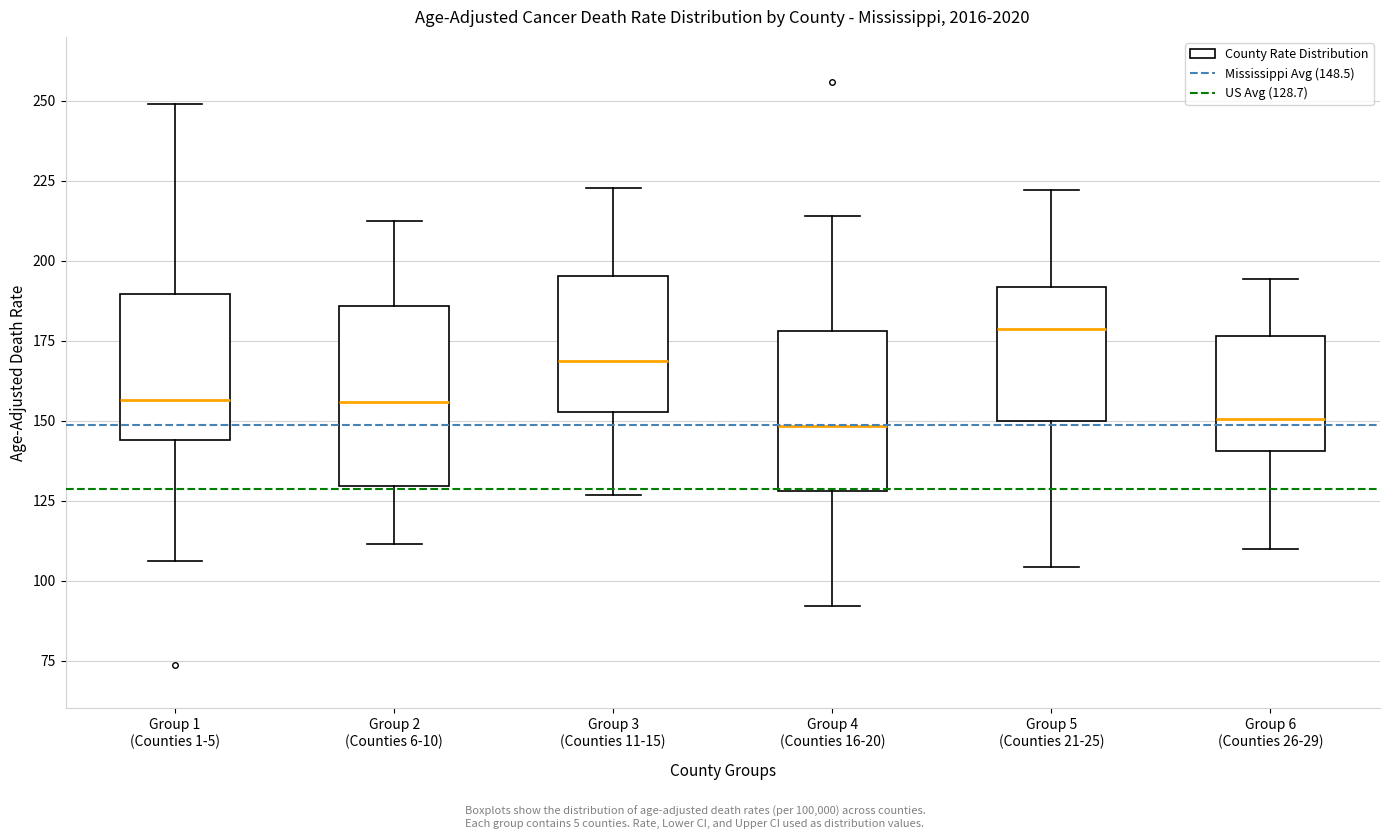

Reading left to right, read every box against the y-axis: the position of its median line, the range the box covers, and the ends of its whiskers. The values are not printed on the chart, so give them approximately, as read against the axis.

Group 1 (Counties 1-5): median 155, box 145 to 190, whiskers 105 to 250
Group 2 (Counties 6-10): median 155, box 130 to 185, whiskers 110 to 215
Group 3 (Counties 11-15): median 170, box 155 to 195, whiskers 125 to 225
Group 4 (Counties 16-20): median 150, box 130 to 180, whiskers 90 to 215
Group 5 (Counties 21-25): median 180, box 150 to 190, whiskers 105 to 220
Group 6 (Counties 26-29): median 150, box 140 to 175, whiskers 110 to 195